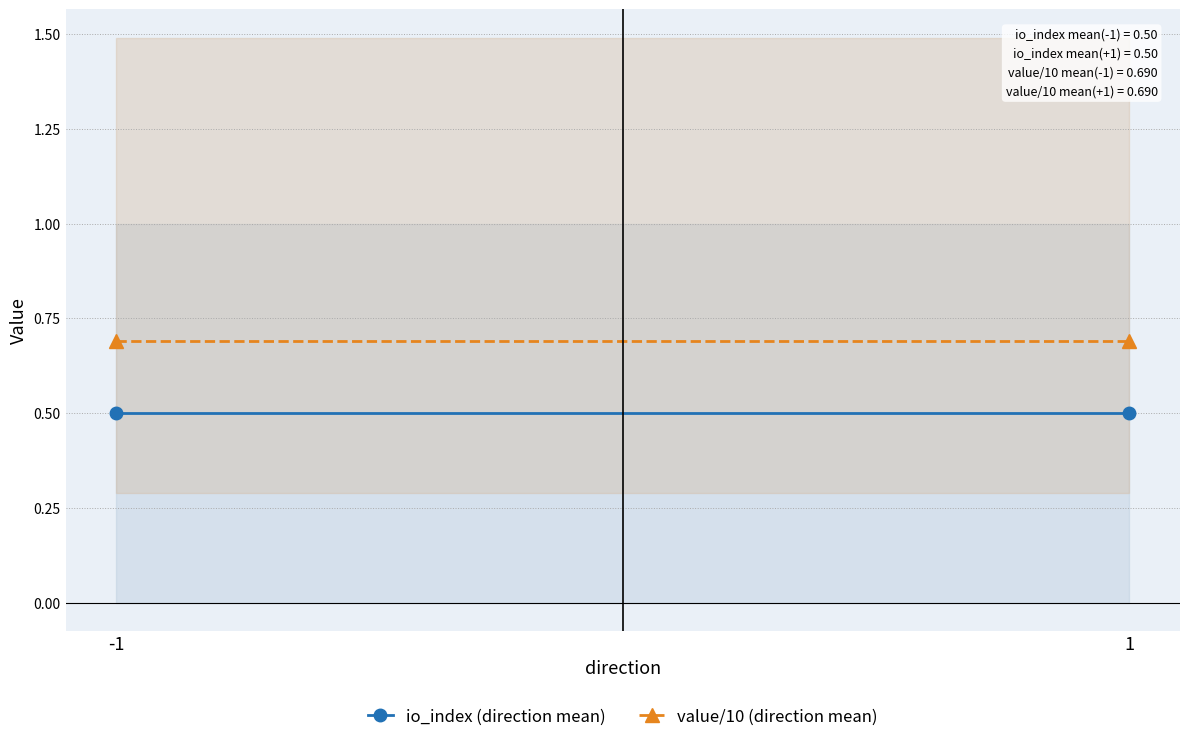

Does the chart have visible grid lines?

Yes